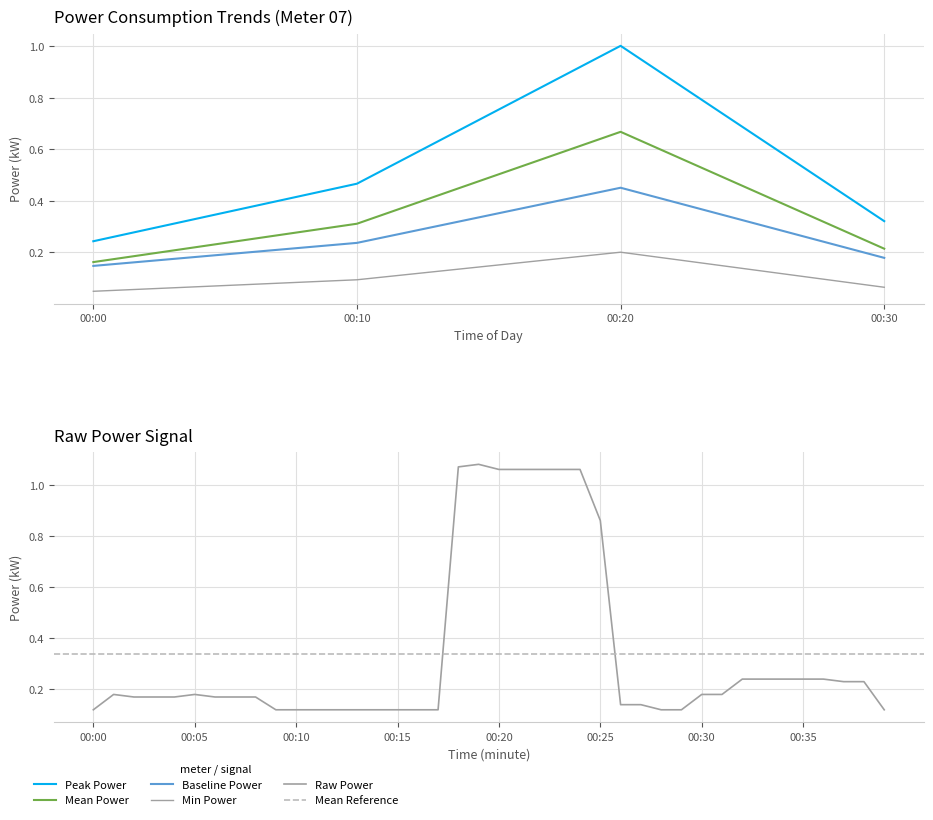

True or false: power_hourly has more than 2 points higher than both neighbors.

False